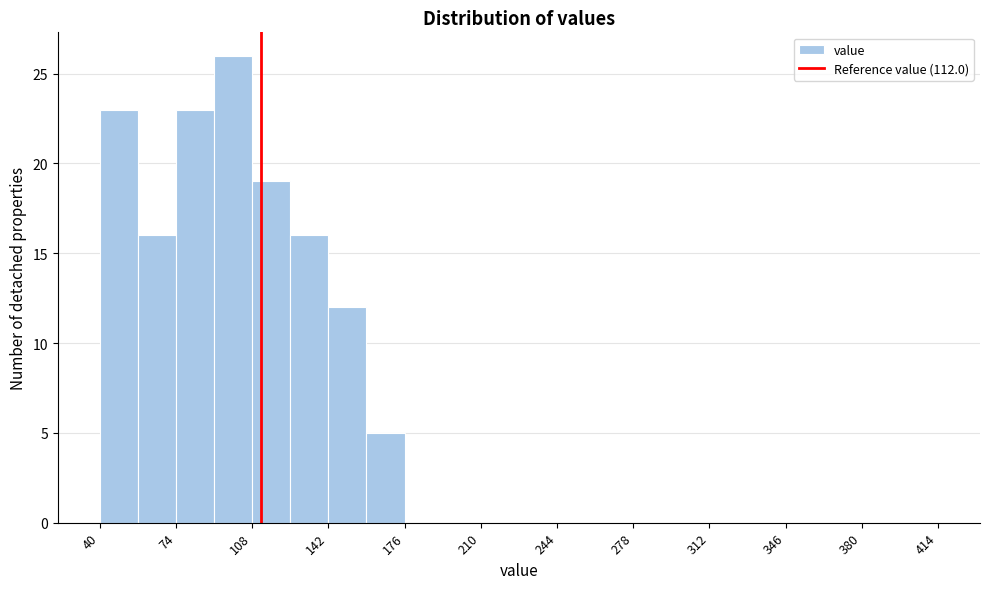

Around what value on the x-axis is the tallest bar? Give the approximate position of its centre, as read against the axis.

100